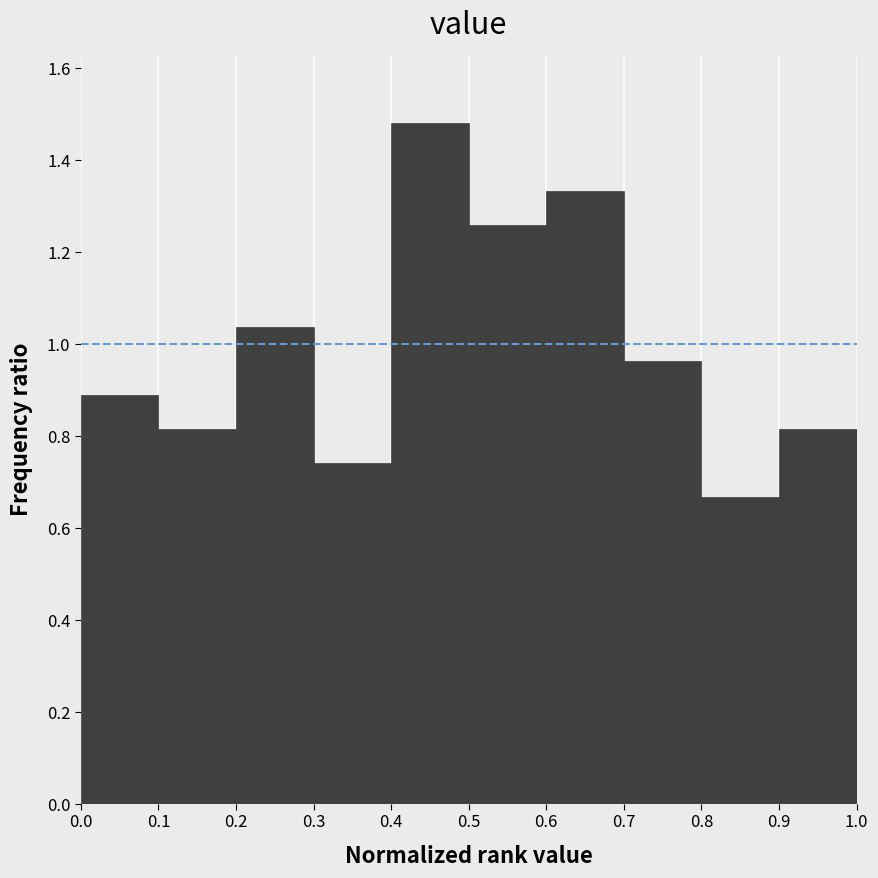

Reading left to right, transcribe this chart: for each bar, give the range it covers on the x-axis and its height. The values are not printed on the chart, so give them approximately, as read against the axis.

0.0 to 0.1: 0.88
0.1 to 0.2: 0.82
0.2 to 0.3: 1.04
0.3 to 0.4: 0.74
0.4 to 0.5: 1.48
0.5 to 0.6: 1.26
0.6 to 0.7: 1.34
0.7 to 0.8: 0.96
0.8 to 0.9: 0.66
0.9 to 1.0: 0.82